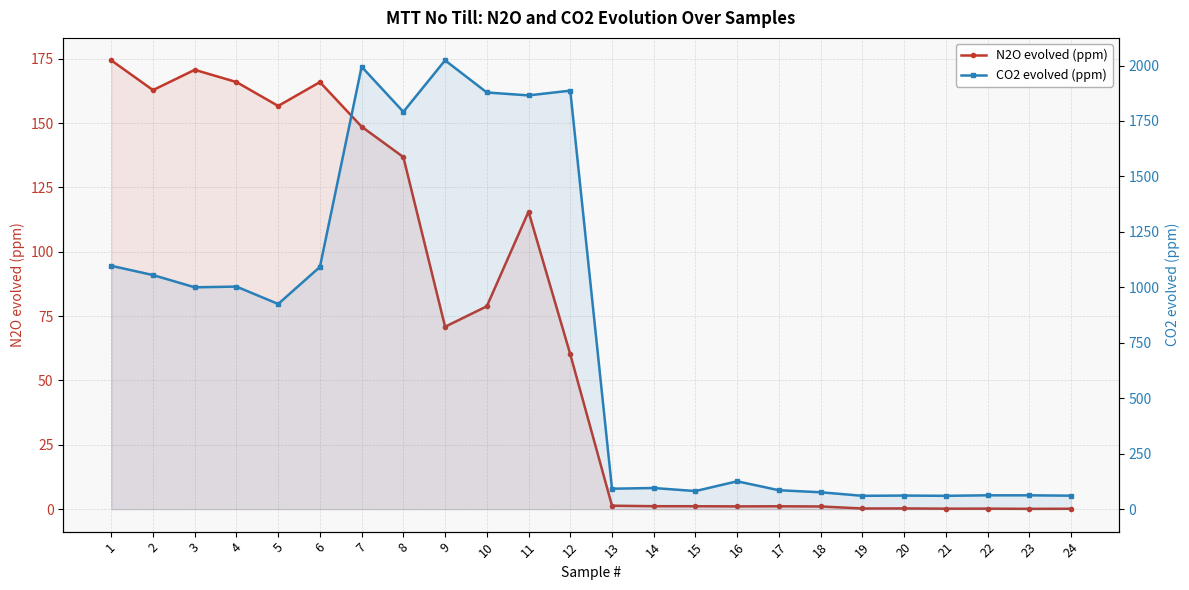

What is the average value of the N2O evolved (ppm) series?

67.3